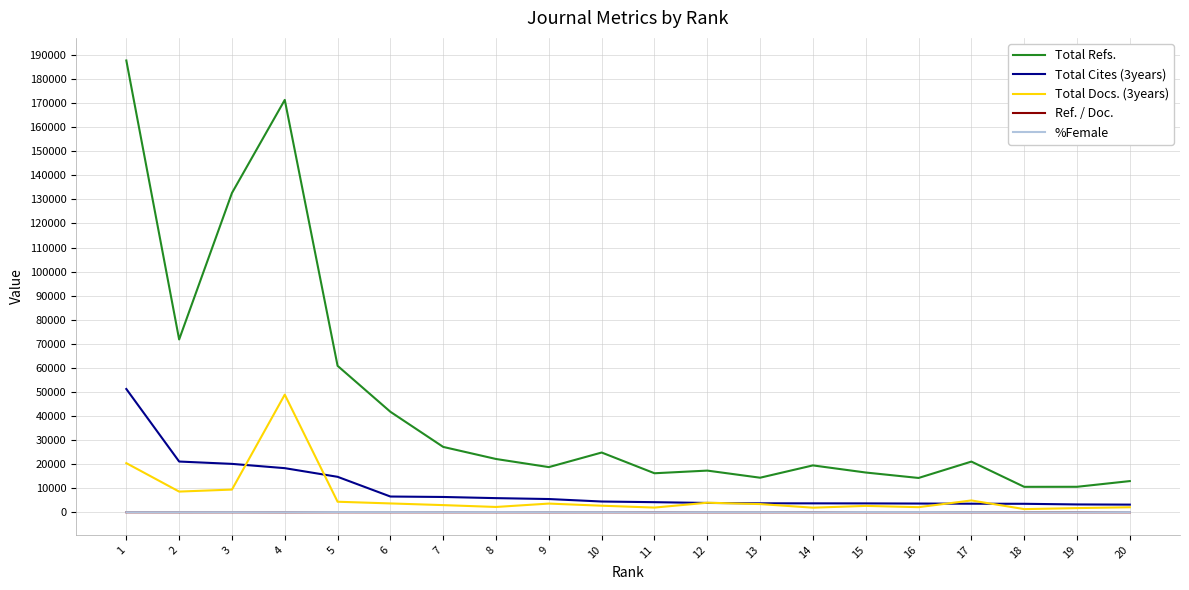

Is the value of Total Refs. at 15 greater than the value of Ref. / Doc. at 11?

Yes